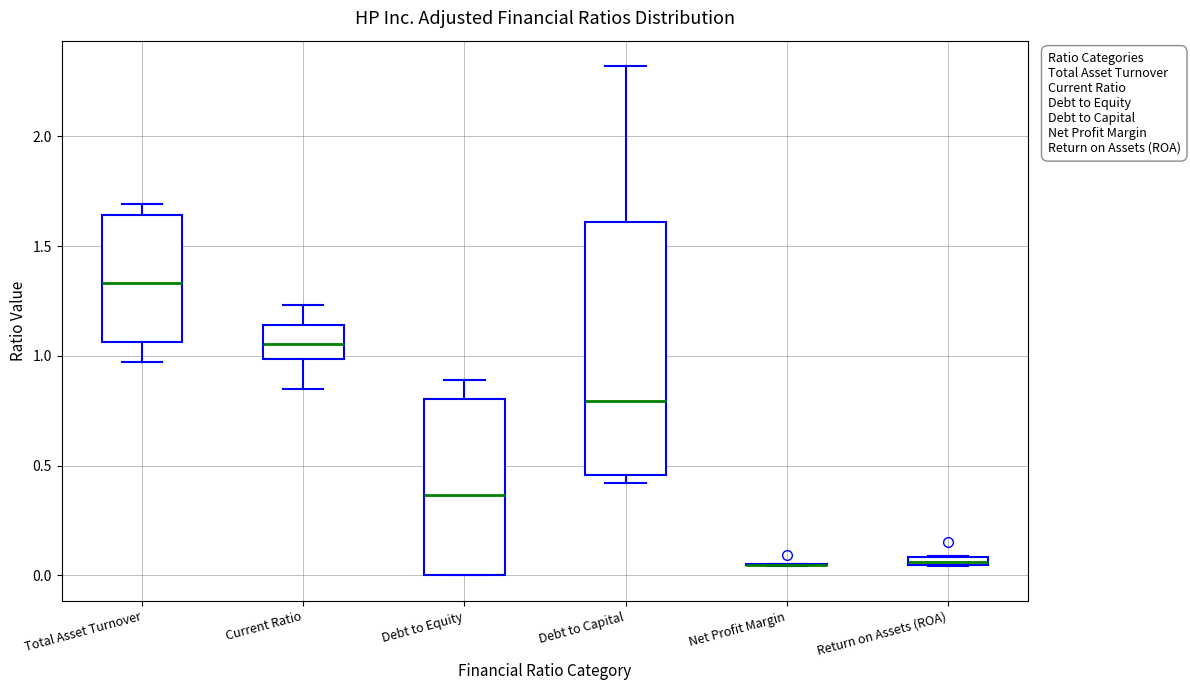

Where does the median line of the box for Debt to Equity sit on the y-axis? The values are not printed on the chart, so give them approximately, as read against the axis.

0.35